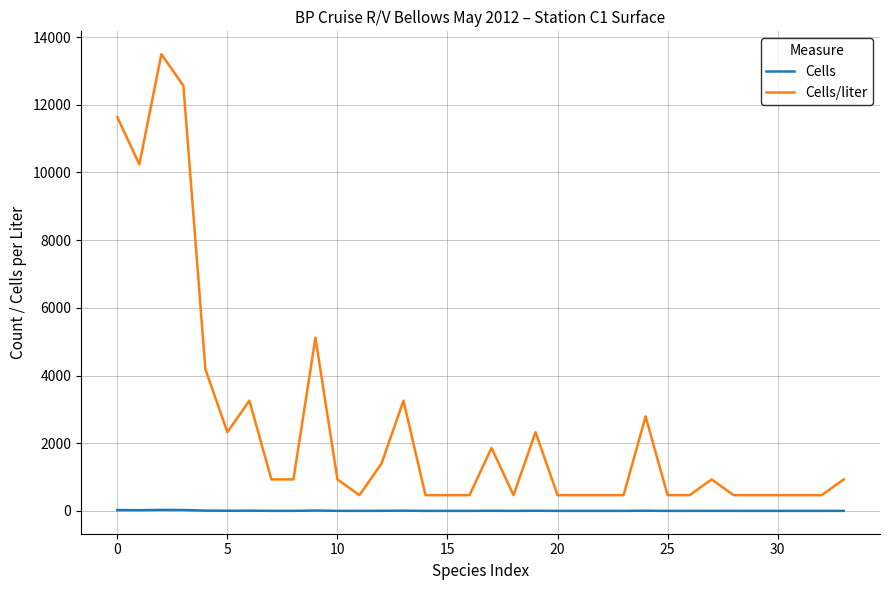

Rank the series by their average value, from highest to lowest.

Cells/liter, Cells